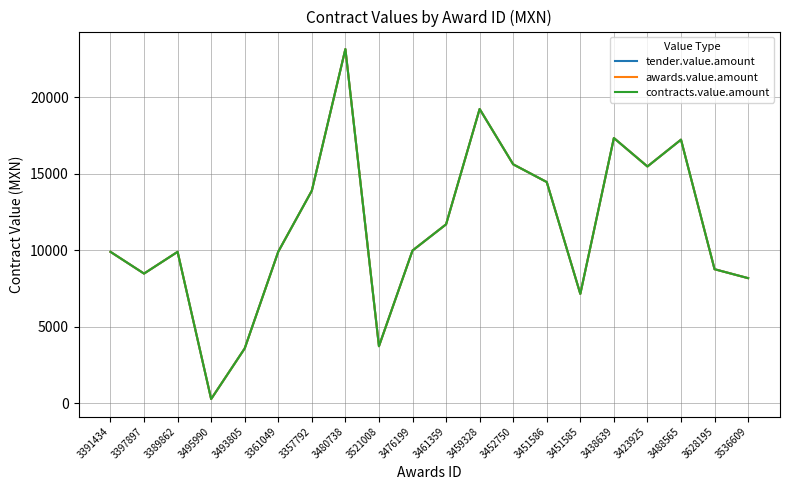

Which series has the widest spread of values?

tender.value.amount